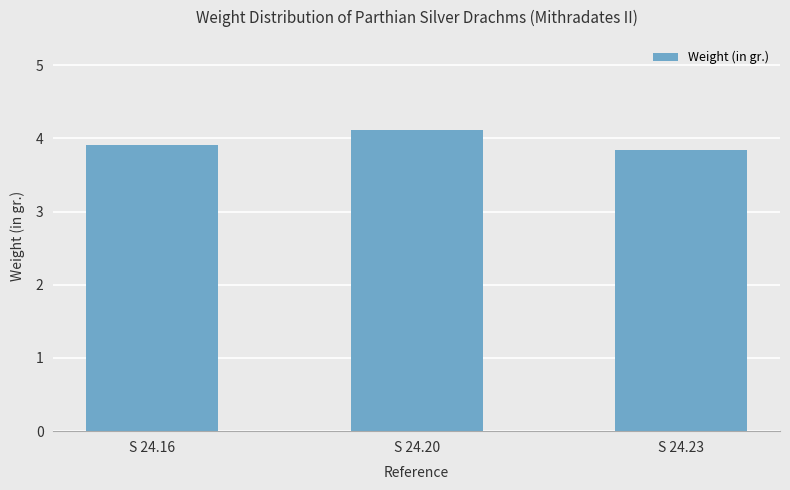

What is the minimum value shown in the chart?

3.8